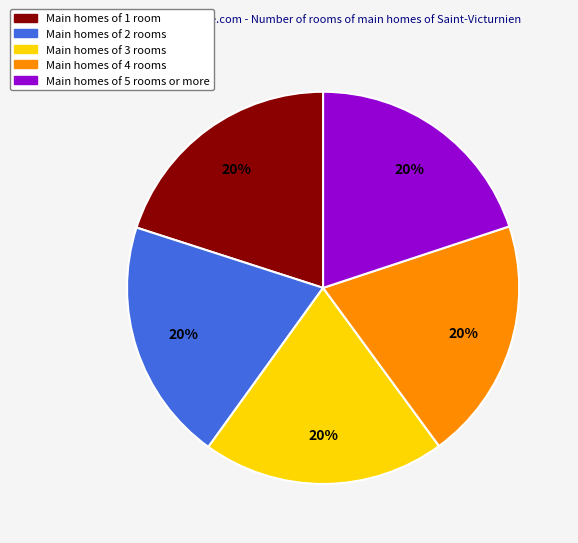

Is there a majority slice in this chart?

No